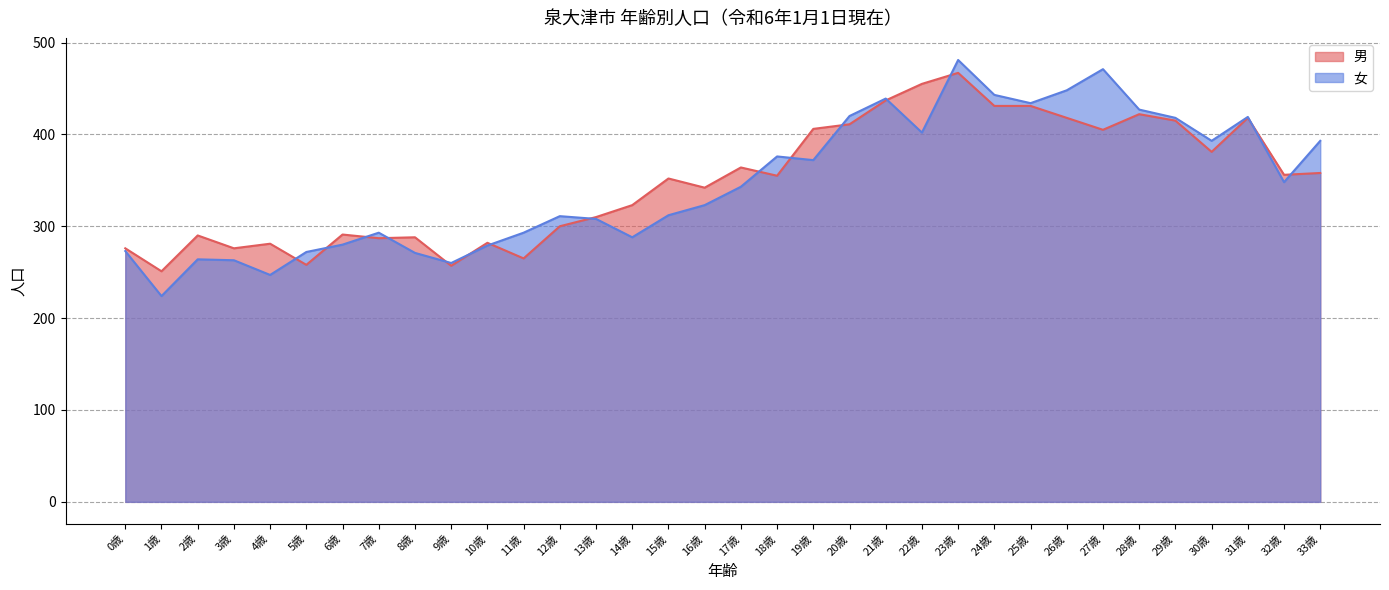

After their last crossing, which series has the higher values: 女 or 男?

女